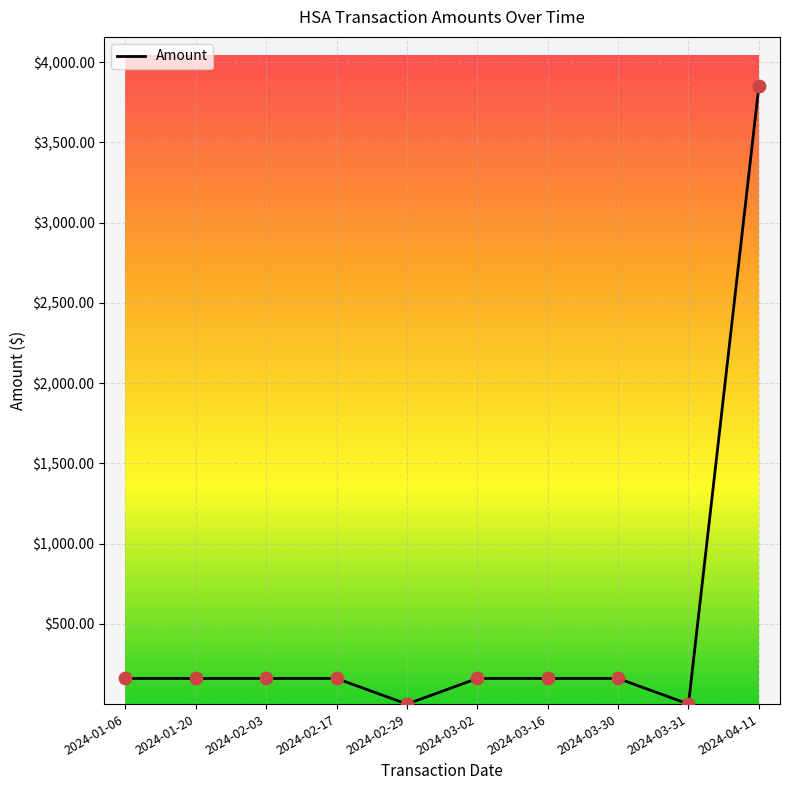

What is the ratio of the value at 2024-01-06 to the value at 2024-02-17?

1.0